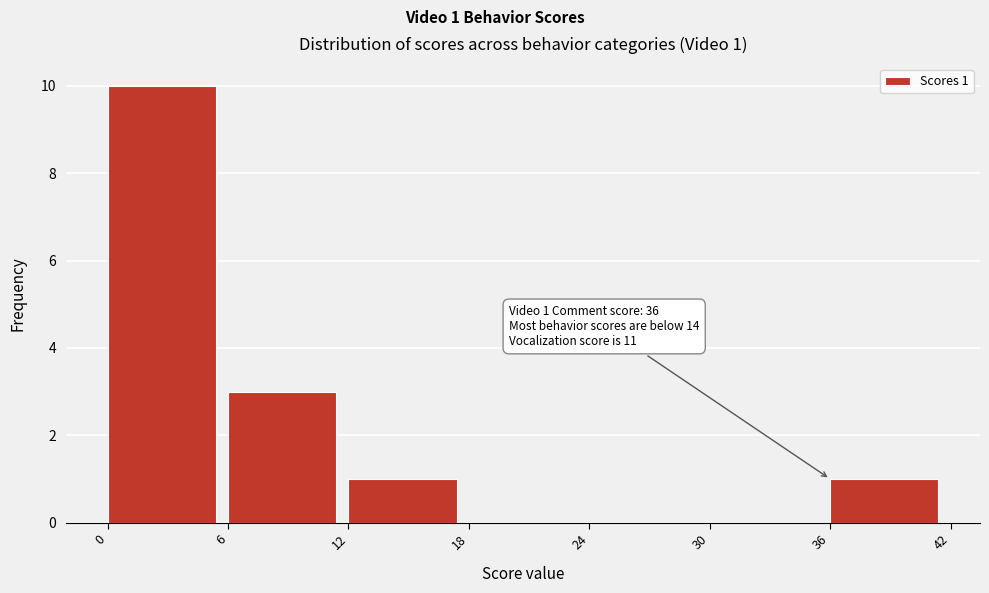

Over which range of the x-axis is the bar tallest?

0 to 6